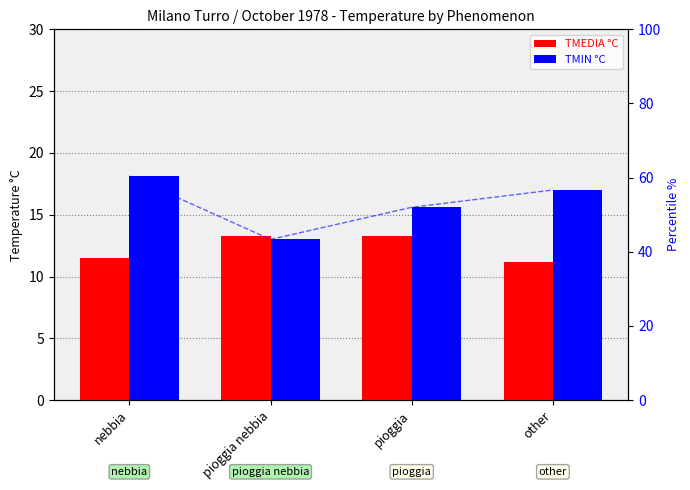

List the series in order of their overall mean, lowest first.

TMEDIA °C, TMIN °C